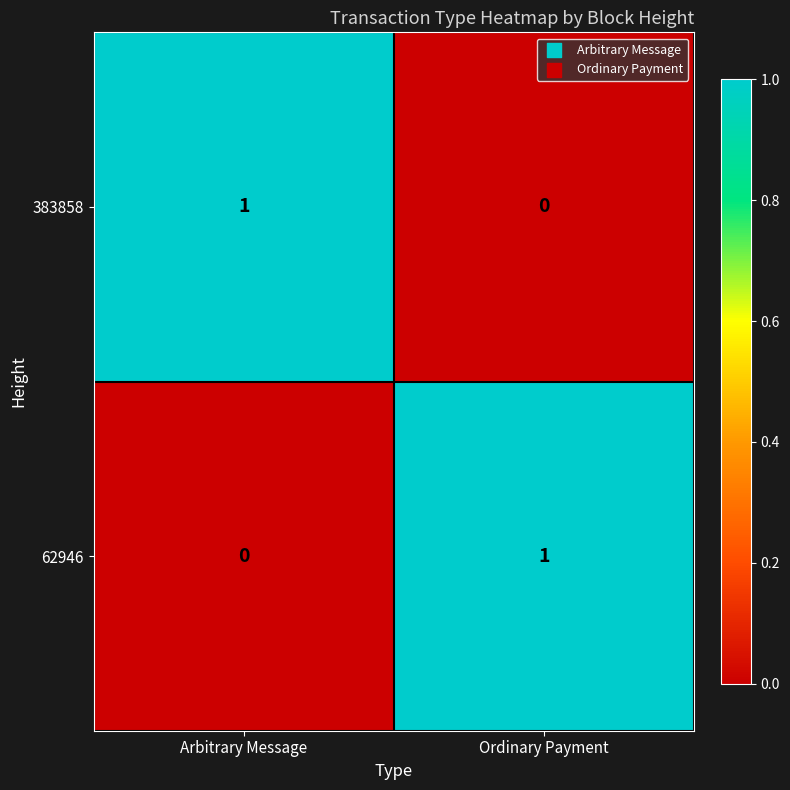

Which category has the lowest value in the 383858 series?

Ordinary Payment